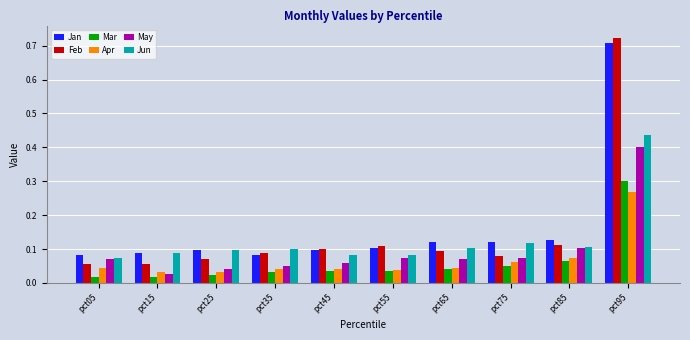

True or false: Feb has a value of 0.1 at pct45.

True